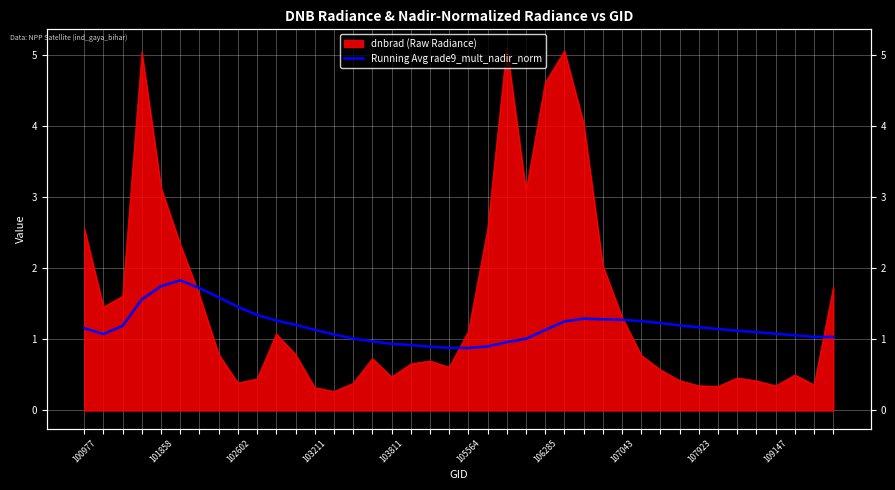

Is it true that the value at 33 is 1.1?

True